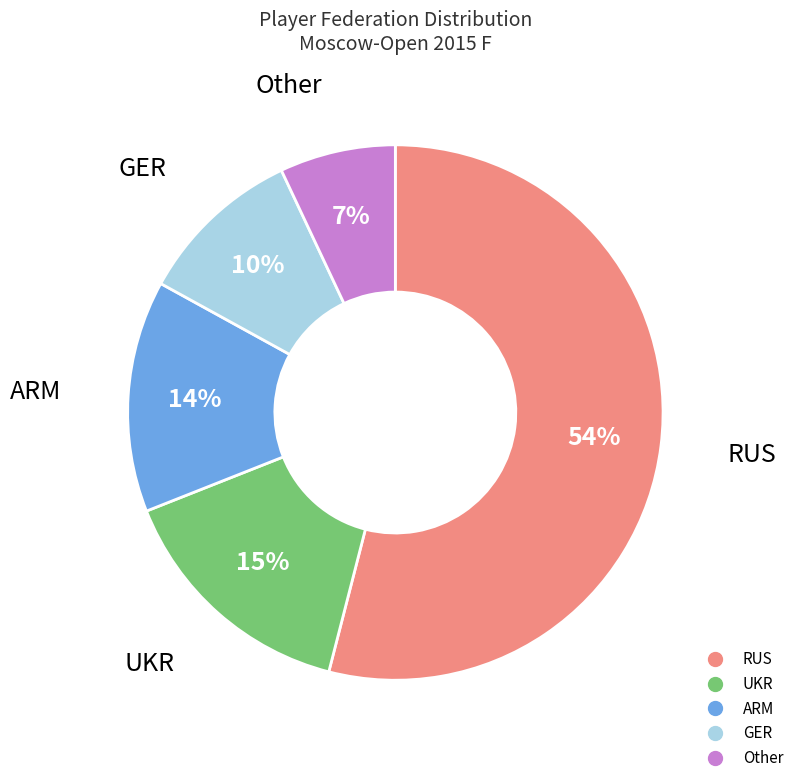

How many segments does this pie chart have?

5